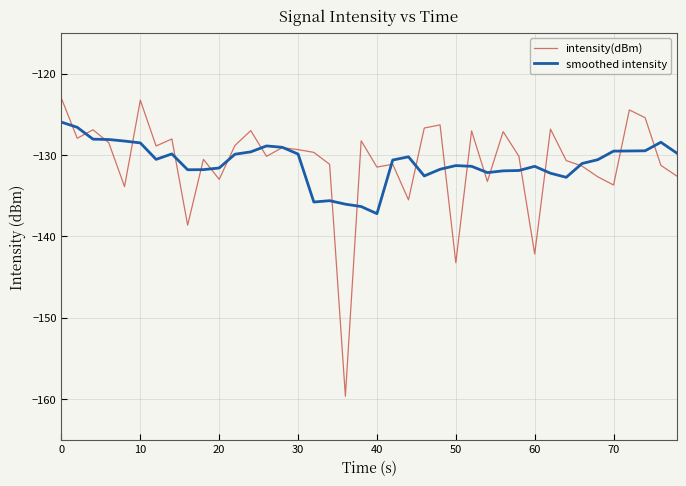

List the series in order of their peak value, lowest first.

smoothed intensity, intensity(dBm)